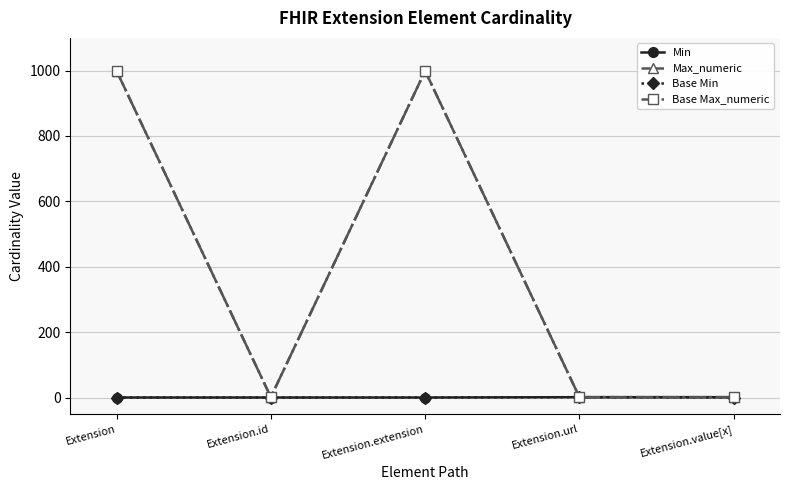

Does the chart have visible grid lines?

Yes